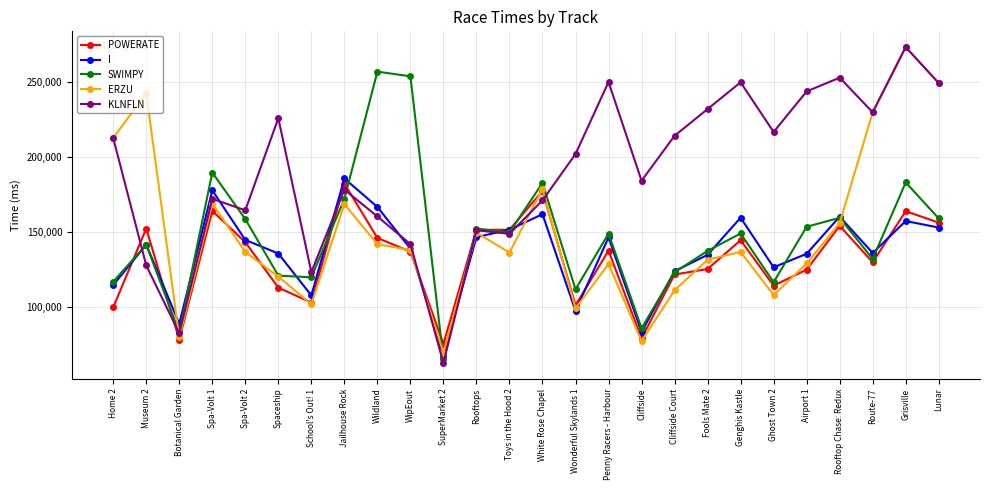

Which series changed the most between Spaceship and Route-77?

ERZU